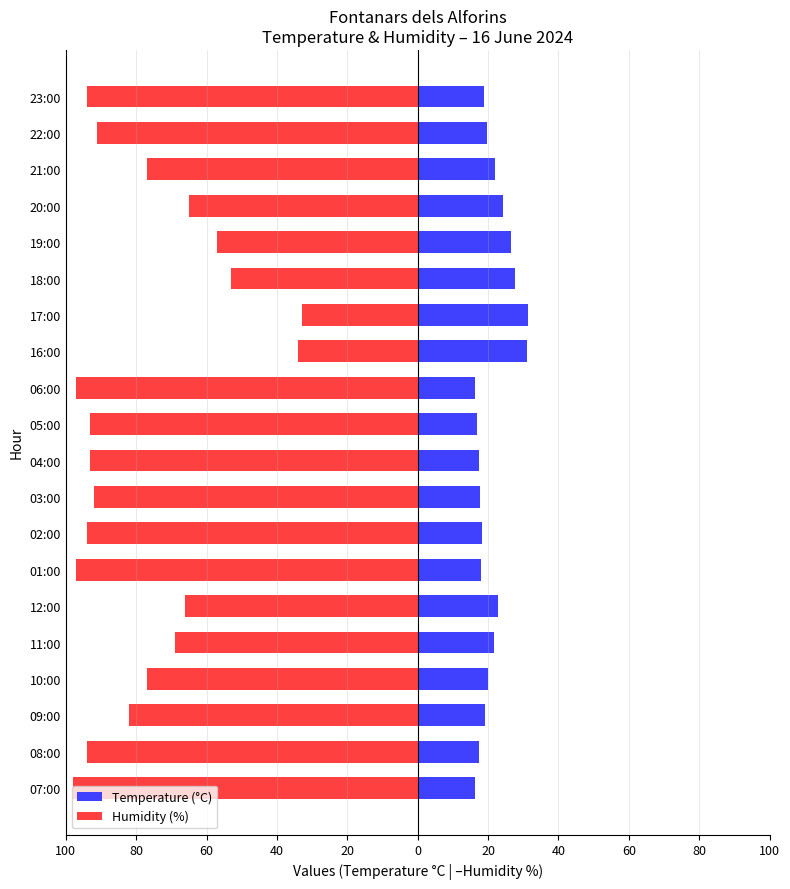

What are all the series names shown in the legend?

Temperature (°C), Humidity (%)